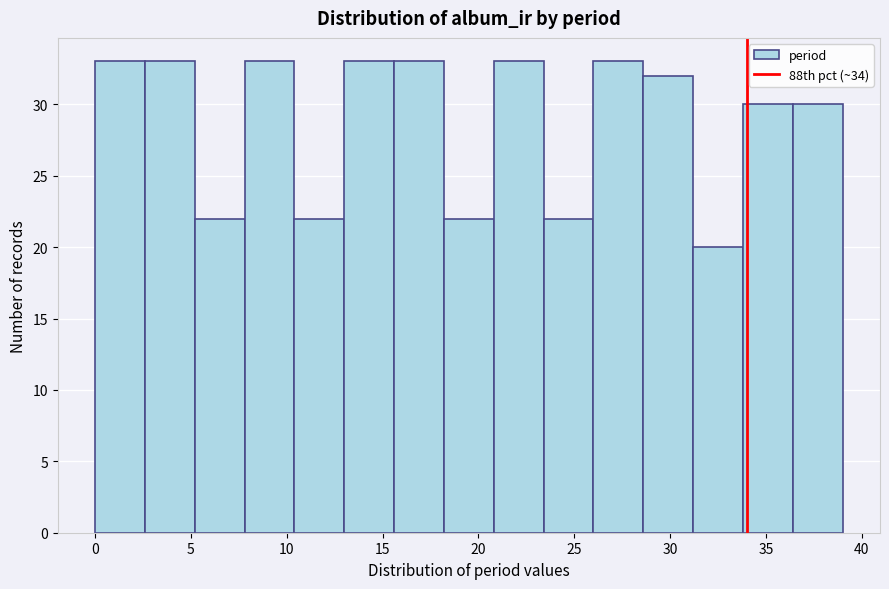

Reading left to right, transcribe this chart: for each bar, give the range it covers on the x-axis and its height. Neither the bar edges nor the heights are printed on the chart, so give them approximately, as read against the axes.

0.0 to 2.6: 33
2.6 to 5.2: 33
5.2 to 7.8: 22
7.8 to 10.4: 33
10.4 to 13.0: 22
13.0 to 15.6: 33
15.6 to 18.2: 33
18.2 to 20.8: 22
20.8 to 23.4: 33
23.4 to 26.0: 22
26.0 to 28.6: 33
28.6 to 31.2: 32
31.2 to 33.8: 20
33.8 to 36.4: 30
36.4 to 39.0: 30